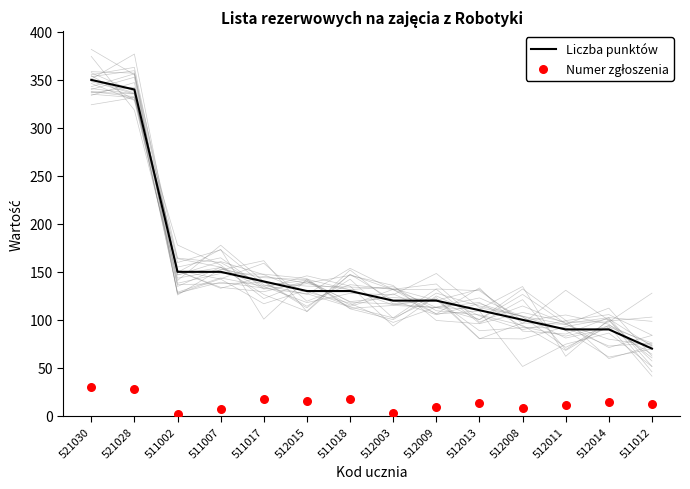

At how many categories does at least one series exceed 205?

2